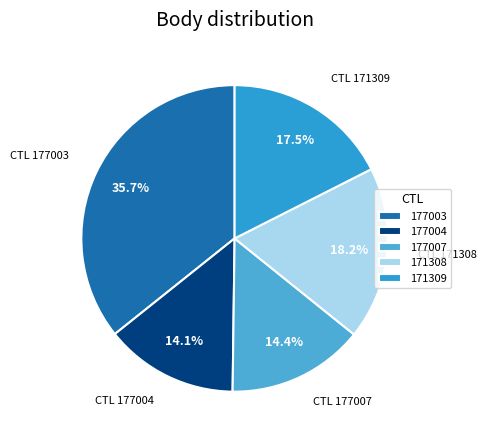

What percentage is the 177004 slice, to the nearest percent?

14%